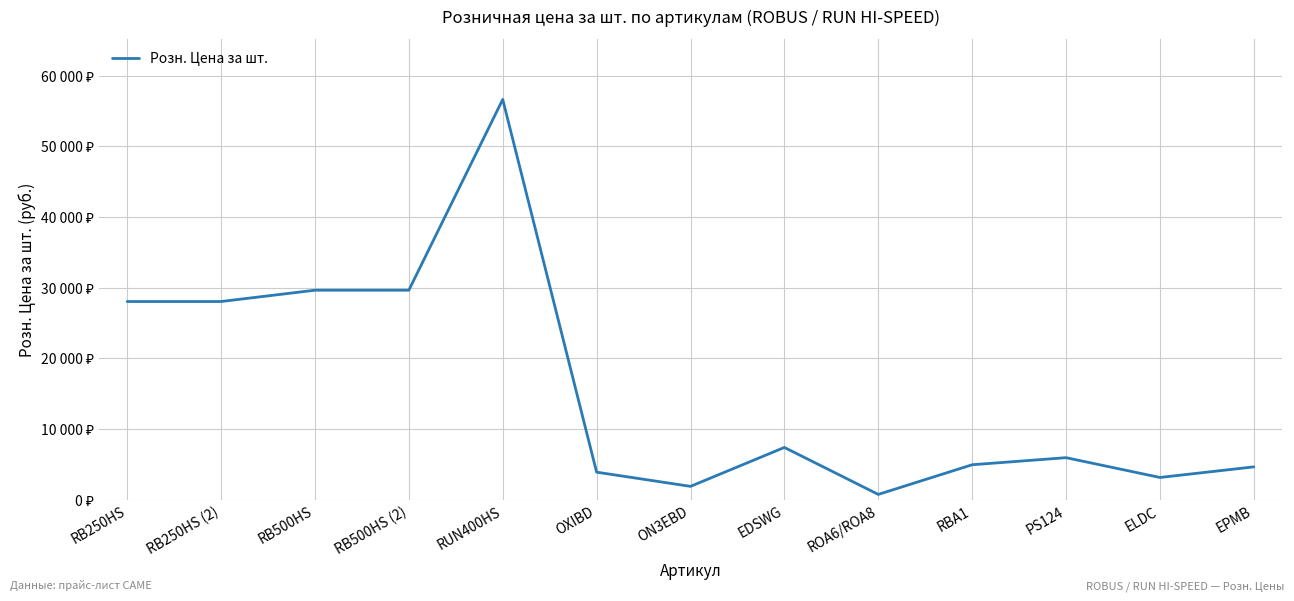

Is this an area chart (filled region under the line)?

No